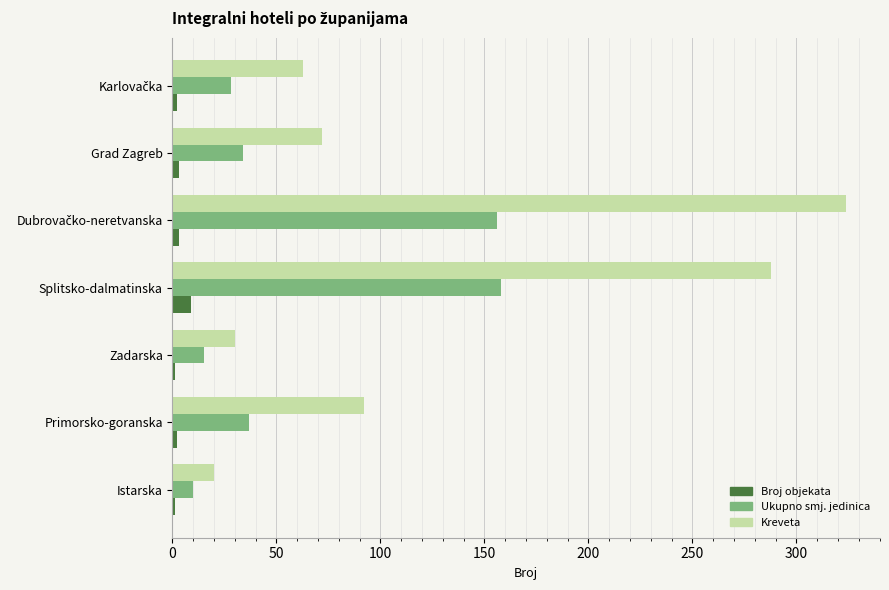

Is it true that Ukupno smj. jedinica equals 10 at Istarska?

True